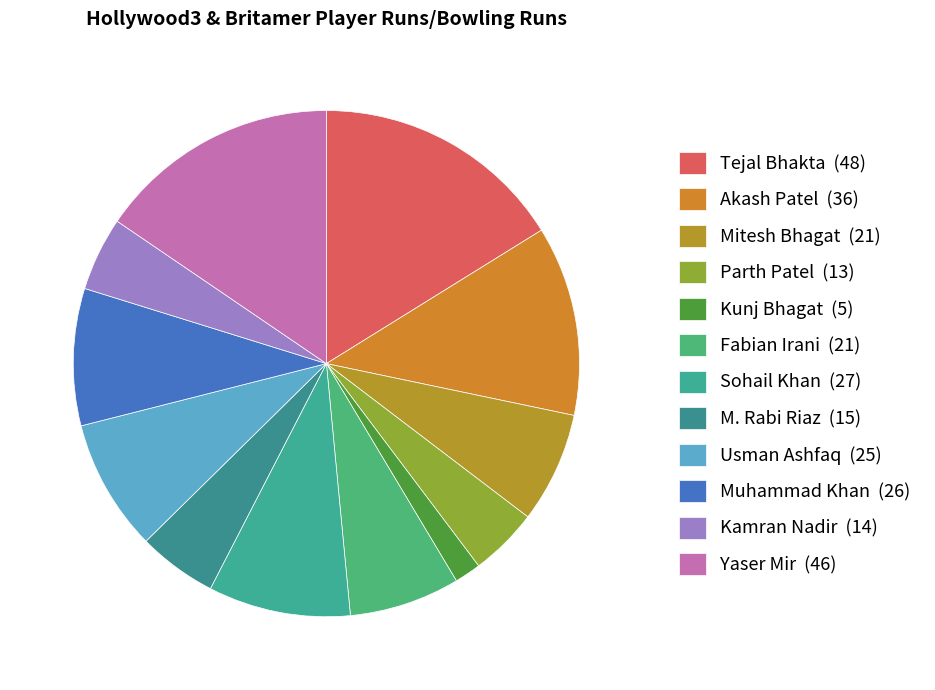

How many slices are in this pie chart?

12